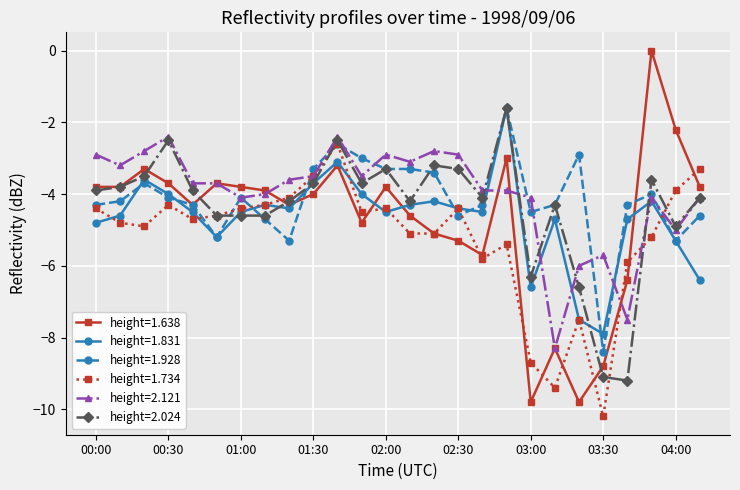

What is the lowest value of the height=1.928 series?

-8.4